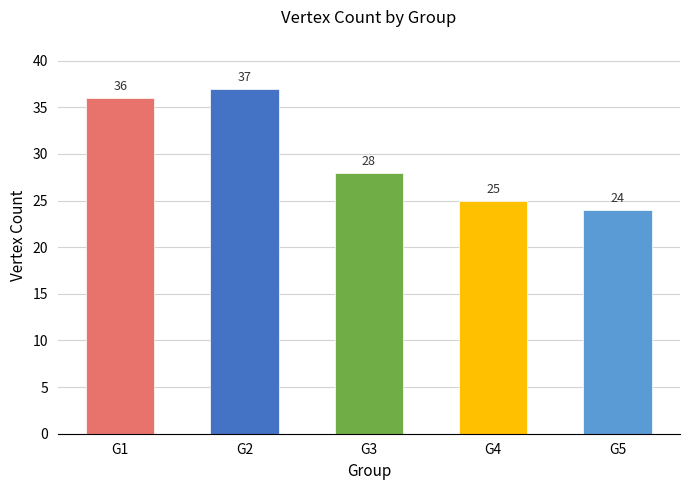

What is the value of the 2nd bar from the left?

37